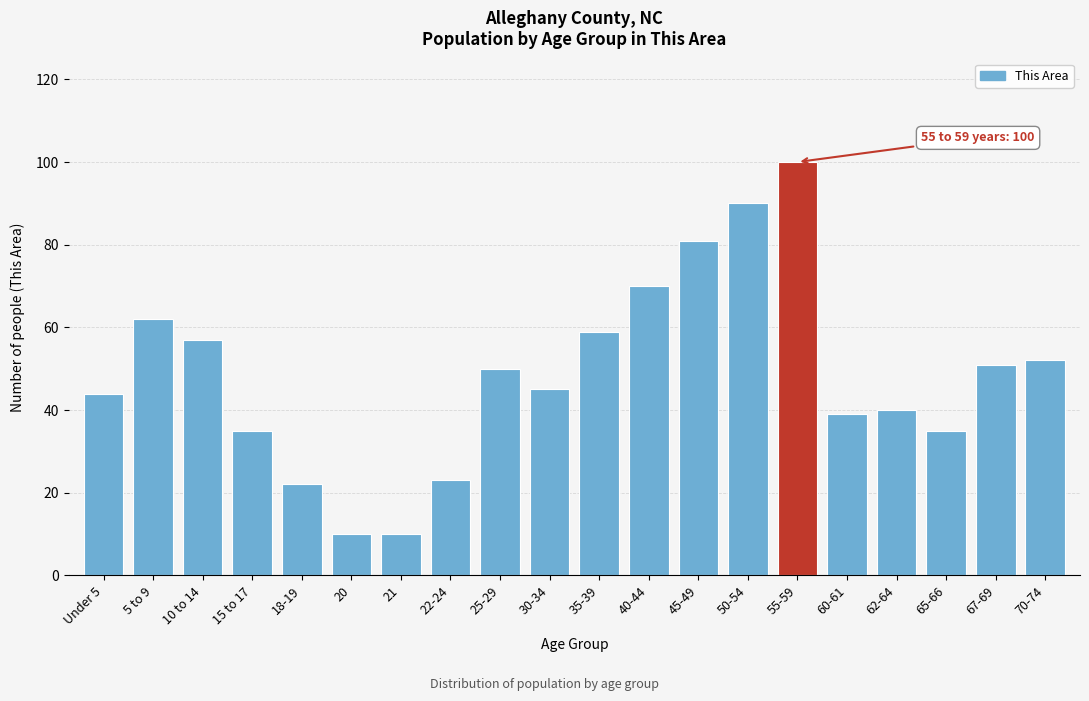

Reading left to right, extract all data points from this chart.

Under 5=44	5 to 9=62	10 to 14=57	15 to 17=35	18-19=22	20=10	21=10	22-24=23	25-29=50	30-34=45	35-39=59	40-44=70	45-49=81	50-54=90	55-59=100	60-61=39	62-64=40	65-66=35	67-69=51	70-74=52